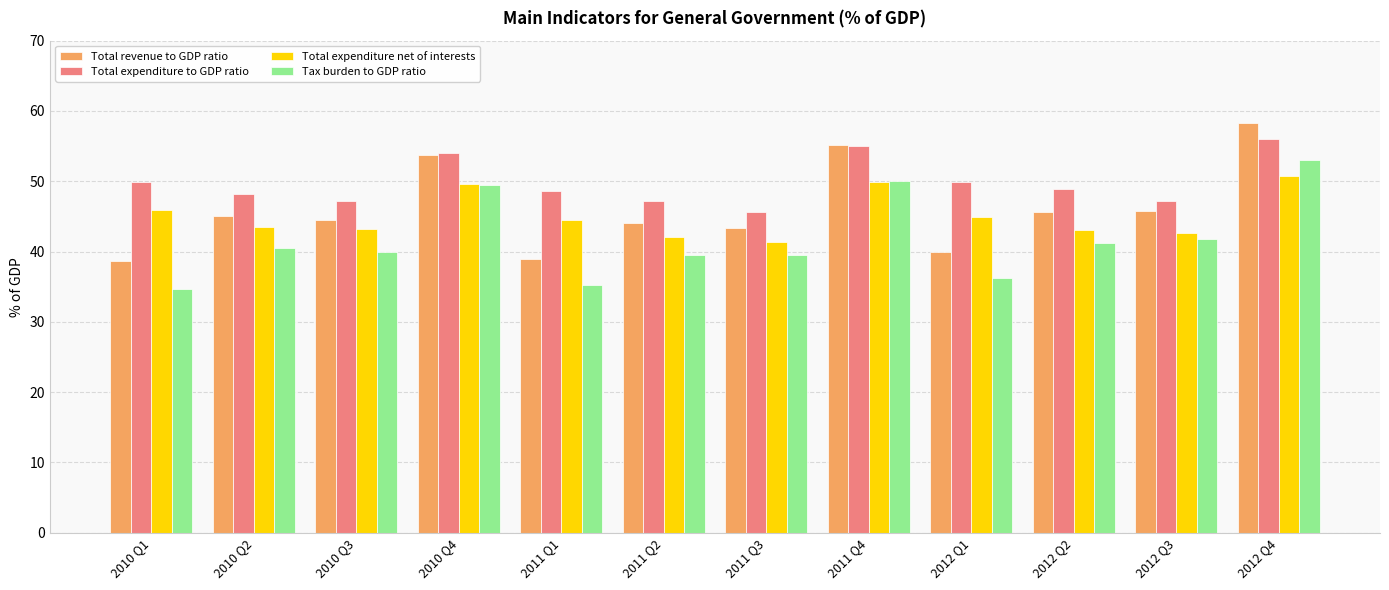

The value of Total expenditure net of interests at 2011 Q3 is 41.4. True or false?

True